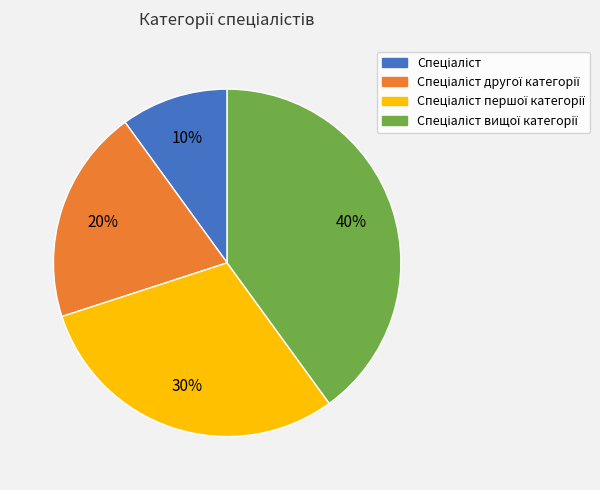

Does any single category account for the majority?

No